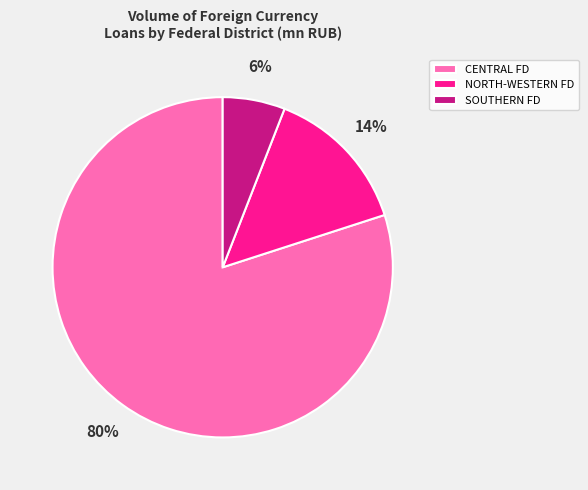

To the nearest percent, what percentage of the pie is SOUTHERN FD?

6%